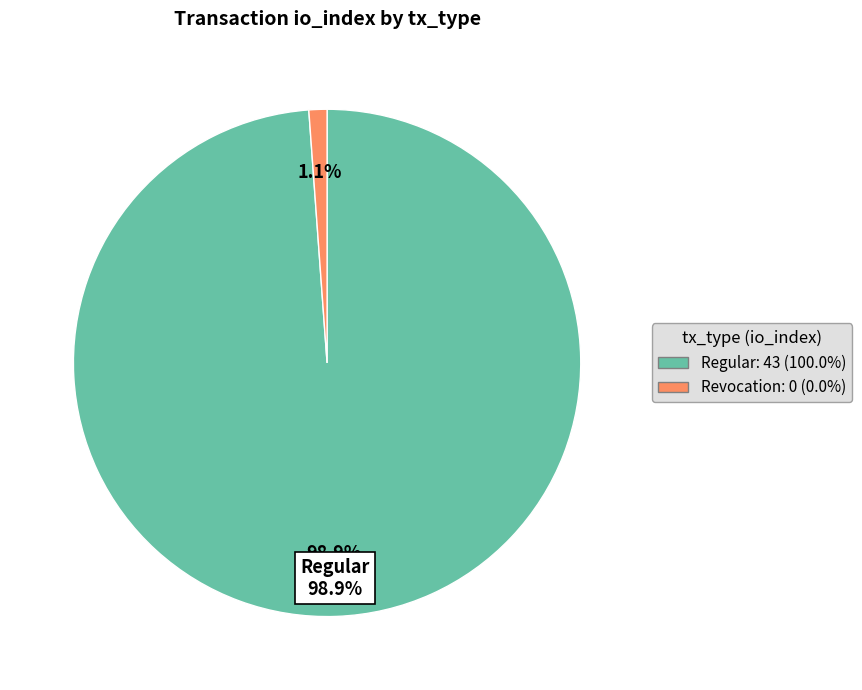

The Regular slice represents 100% of the pie. True or false?

True